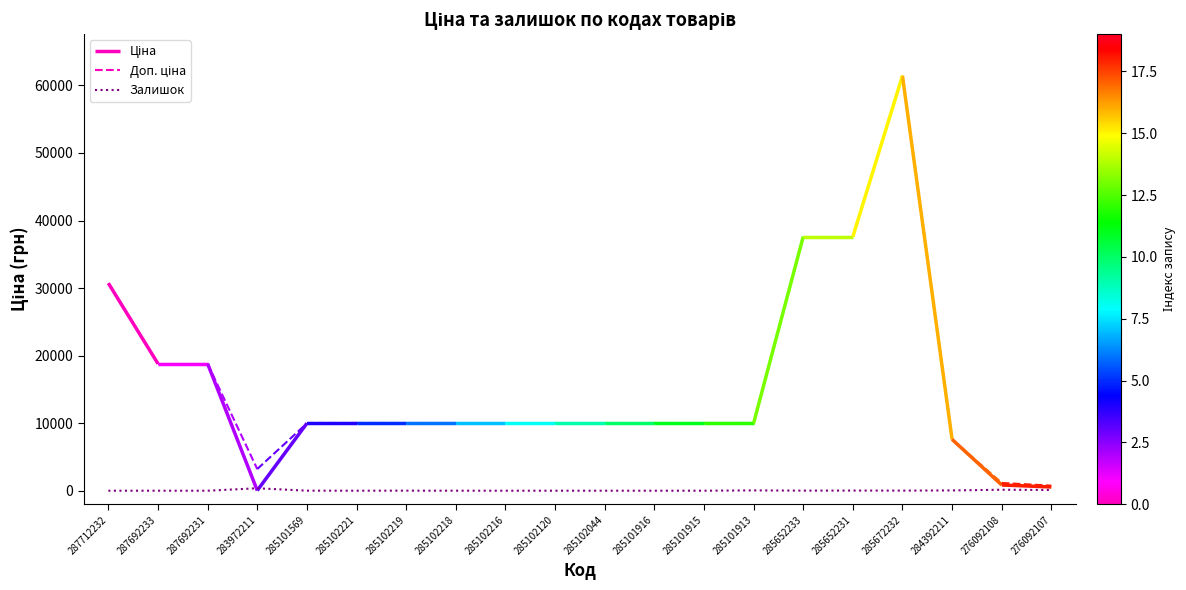

What is the sum of all values?

771